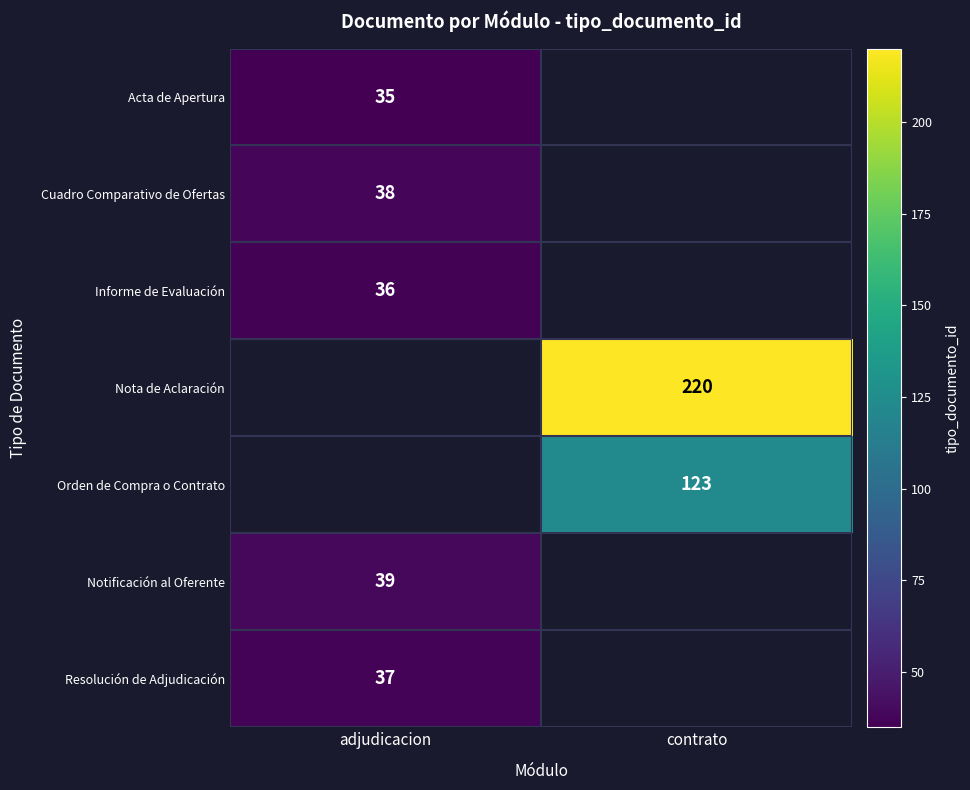

The value of Notificación al Oferente at adjudicacion is 60. True or false?

False